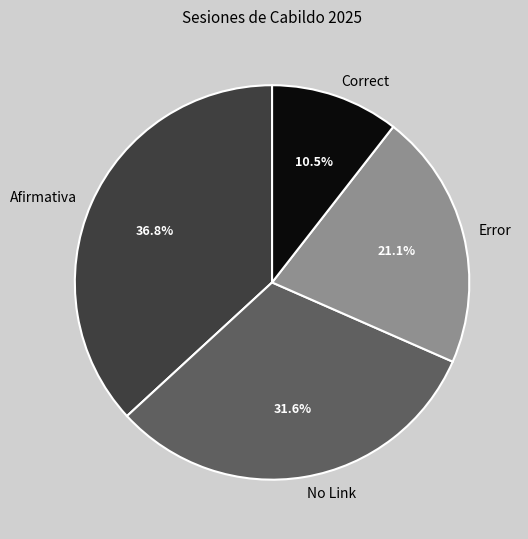

Does any single category account for the majority?

No